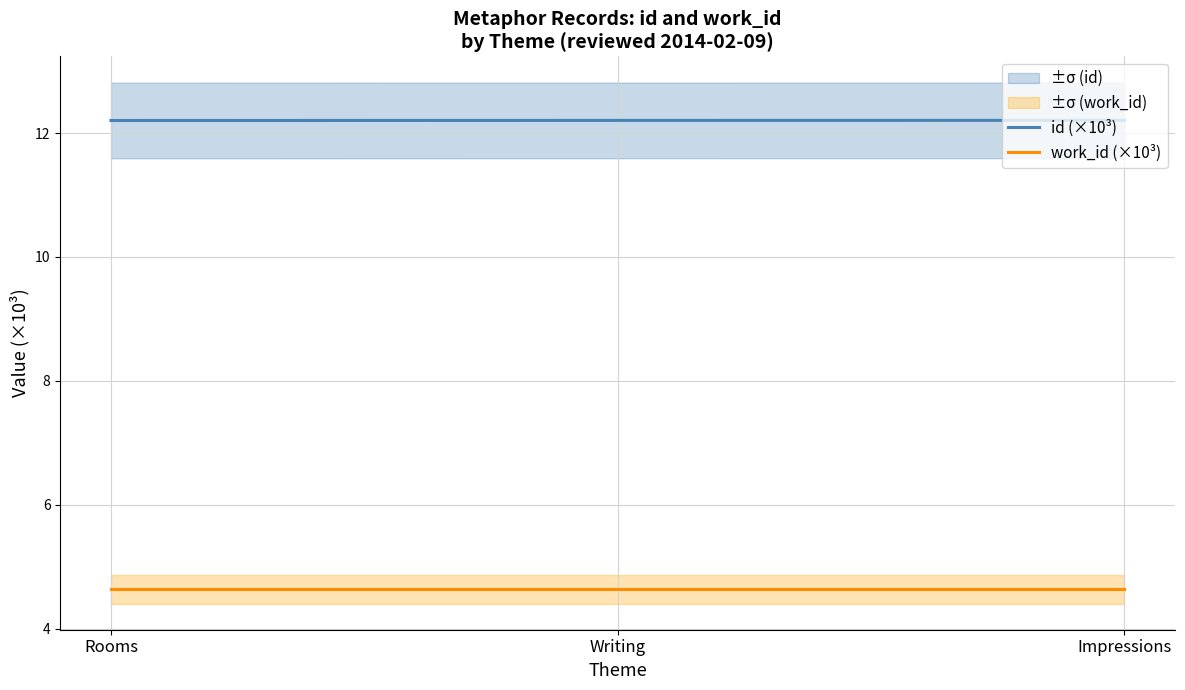

Does the chart have visible grid lines?

Yes